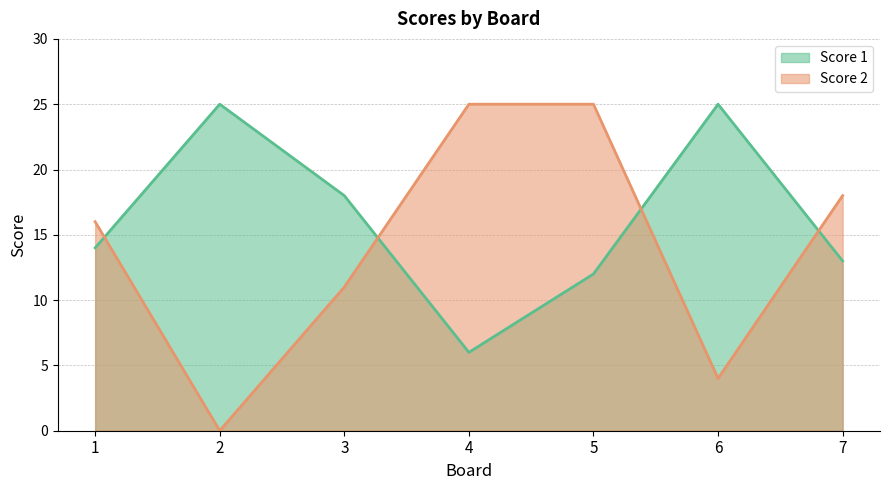

How many times do Score 2 and Score 1 cross each other?

4